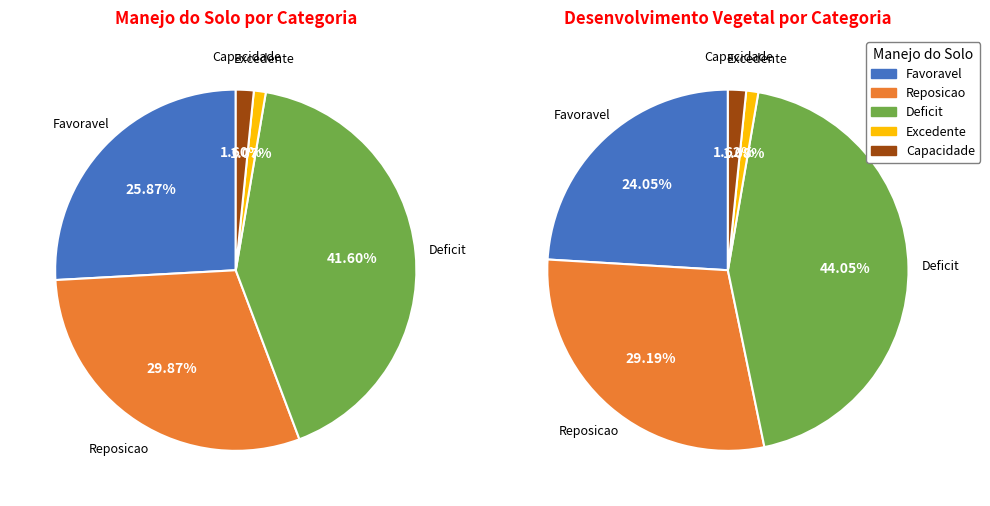

Rank the categories by value from highest to lowest.

D, R, F, C, O